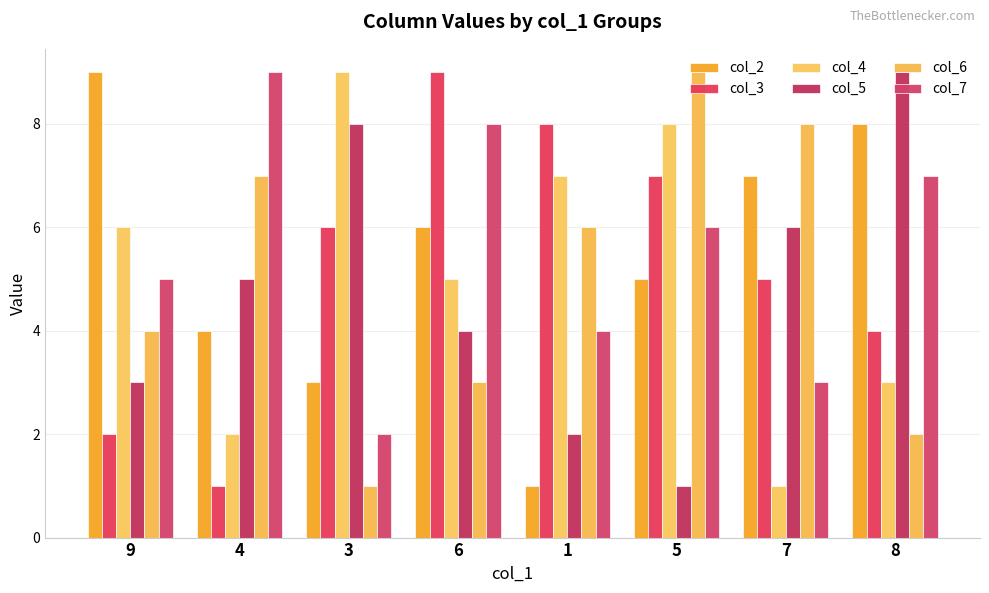

Where does the col_3 series first go above 6?

6